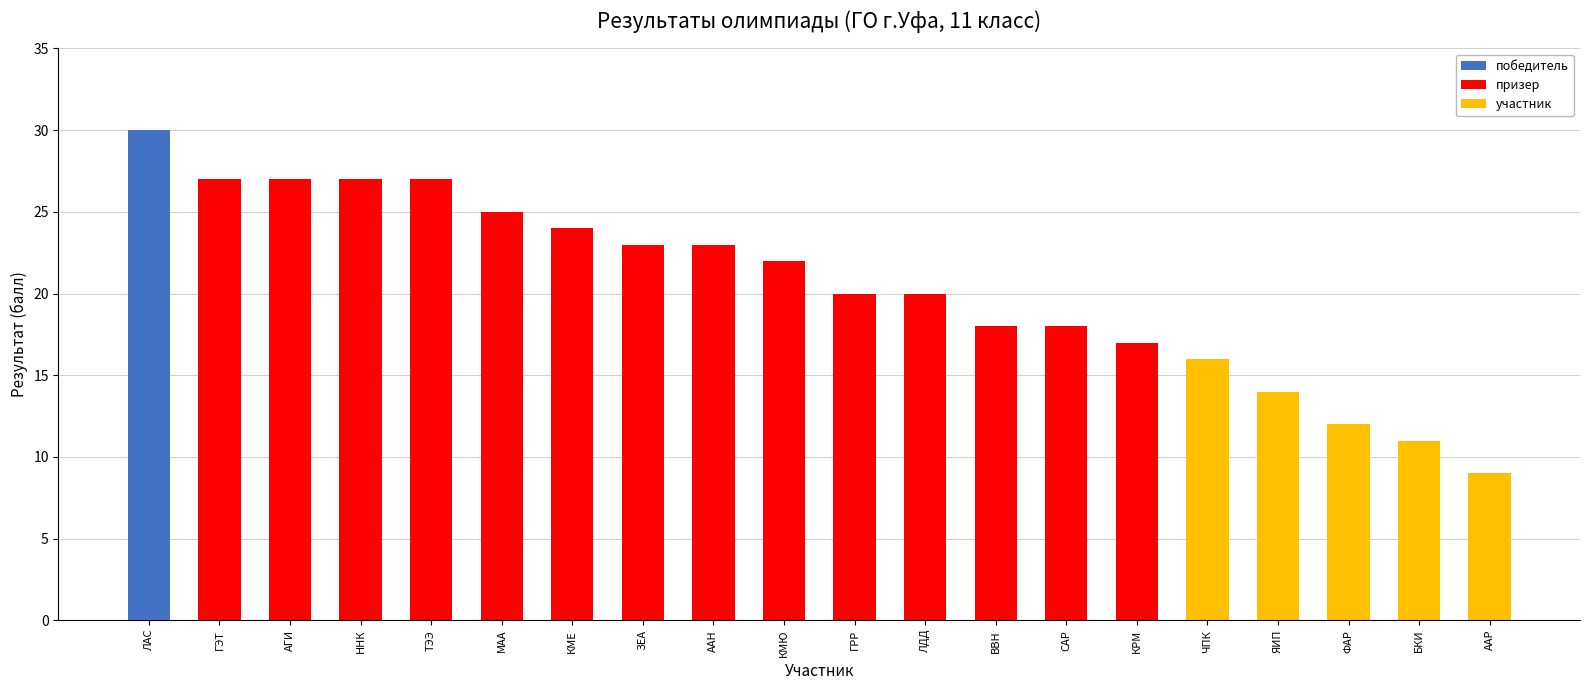

What is the value of the призер bar at the 4th from the left?

27